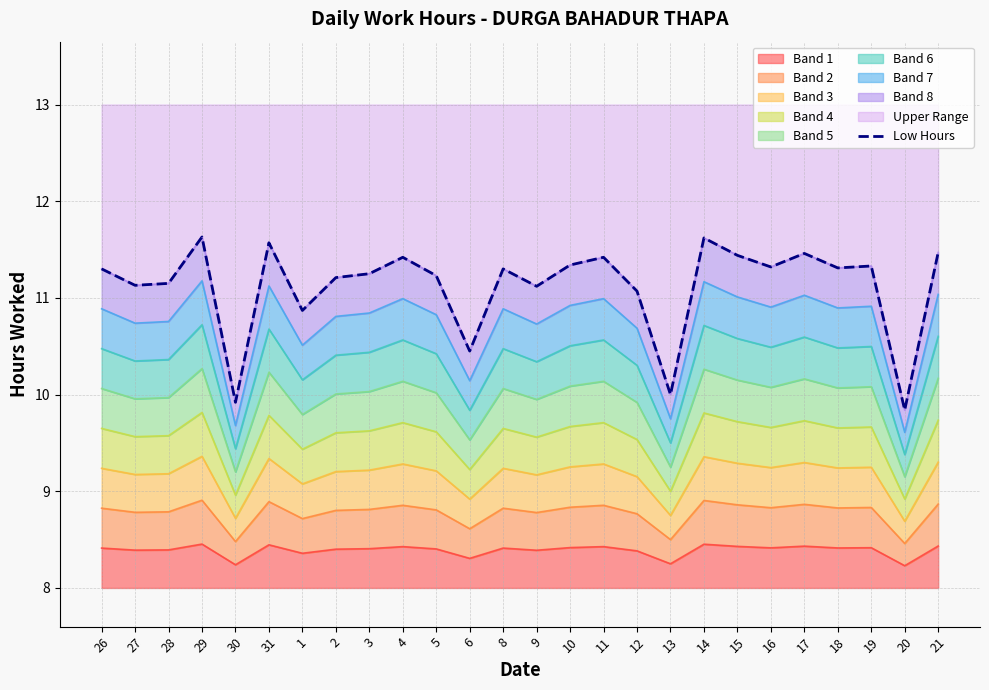

What is the value of the 16th point from the left?

11.4